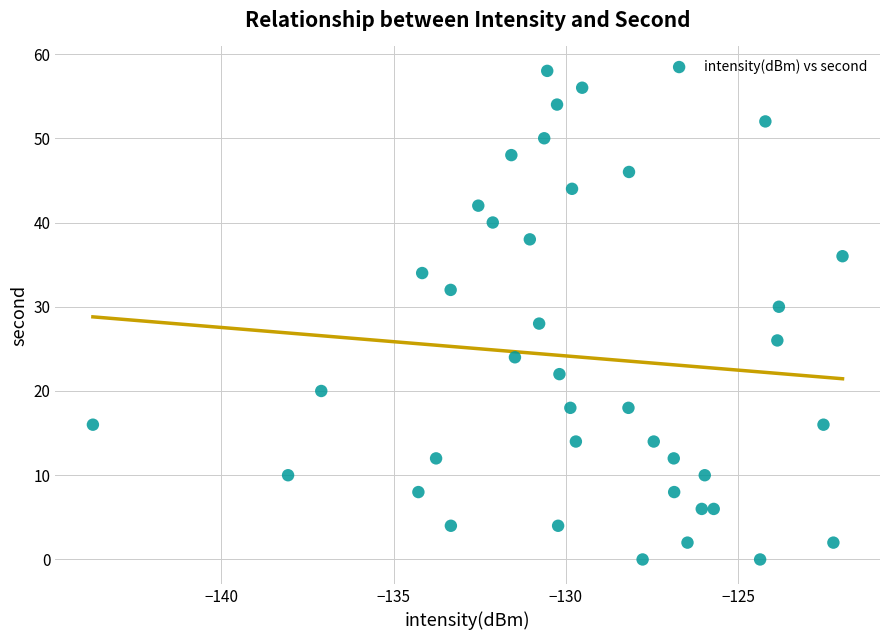

What is the range of Y values (max minus min)?

58